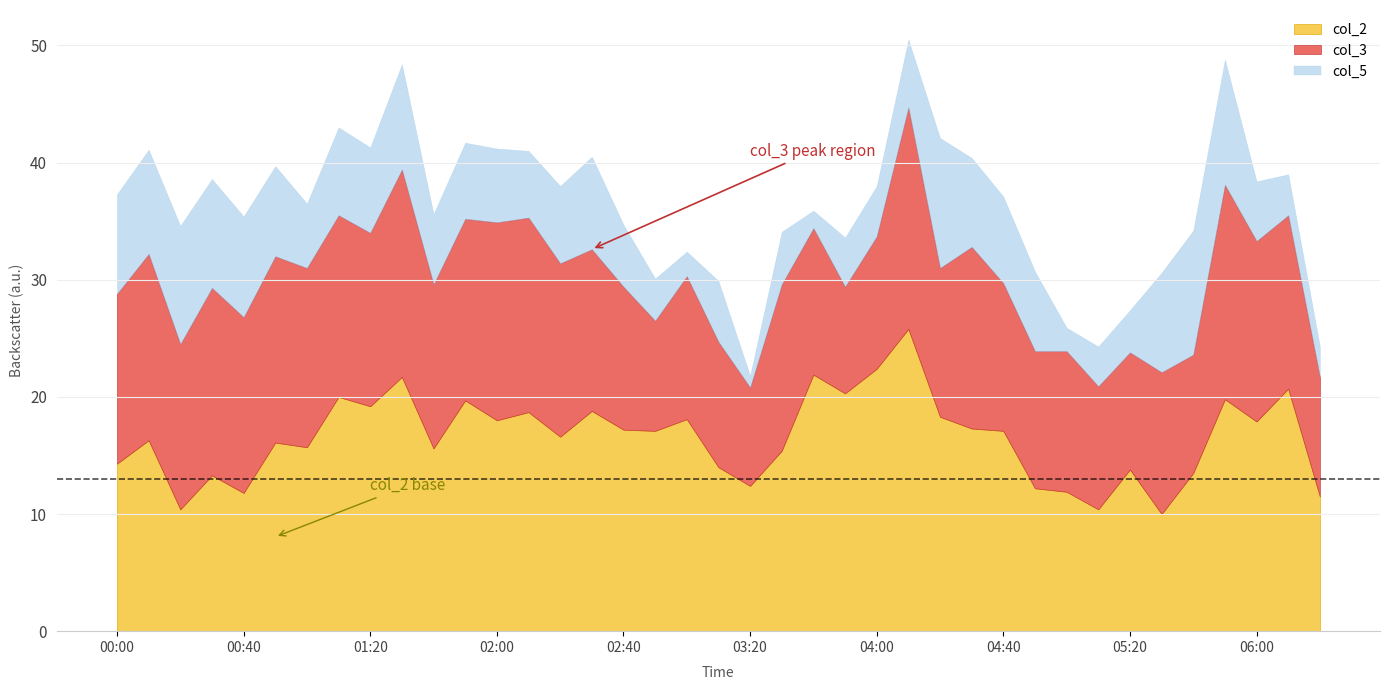

True or false: col_5 and col_2 cross at least once.

False